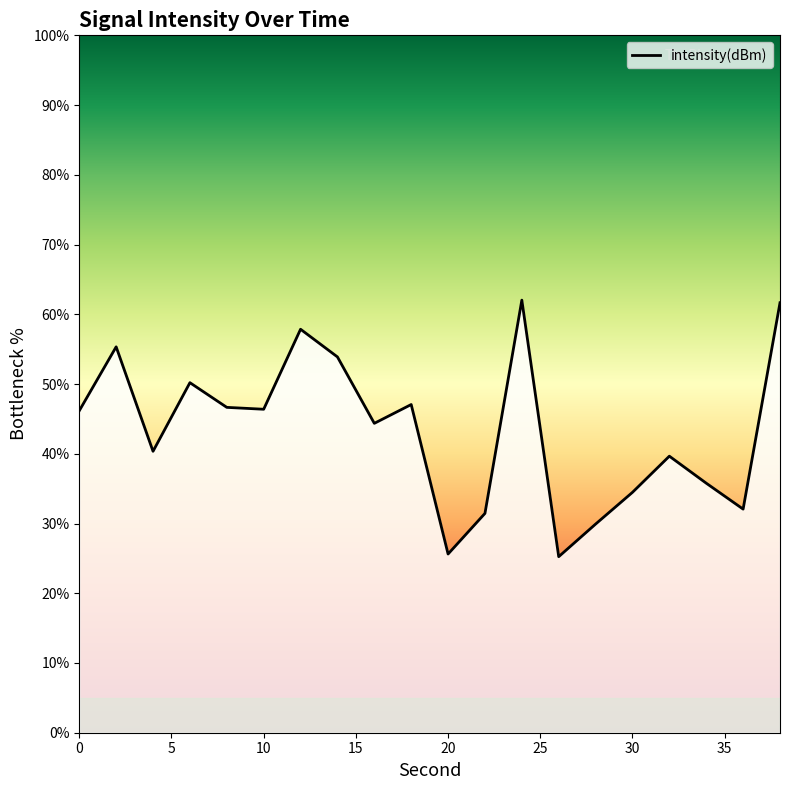

What is the difference between the maximum and second lowest values?

36.4